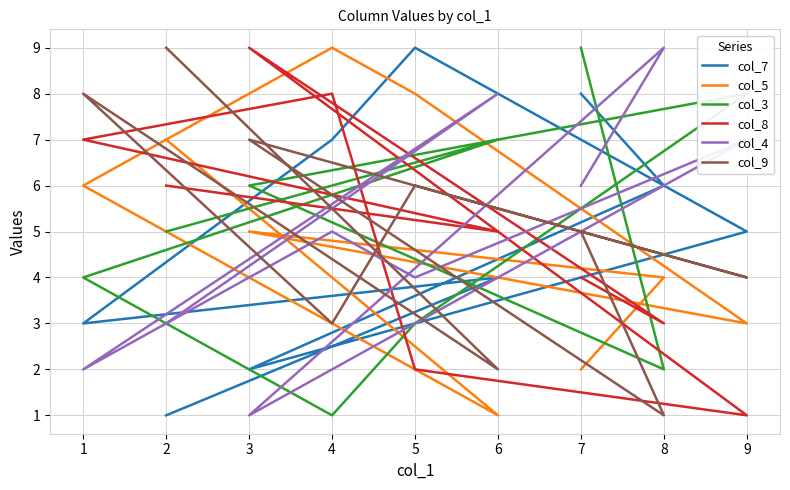

How many data points does each series have?

9